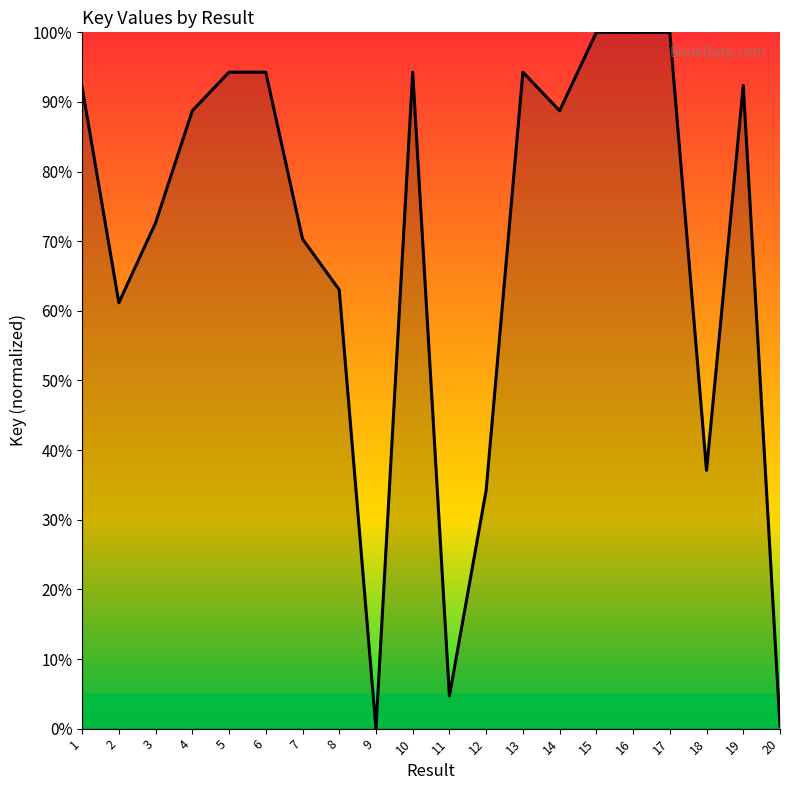

What is the maximum value shown in the chart?

100.0